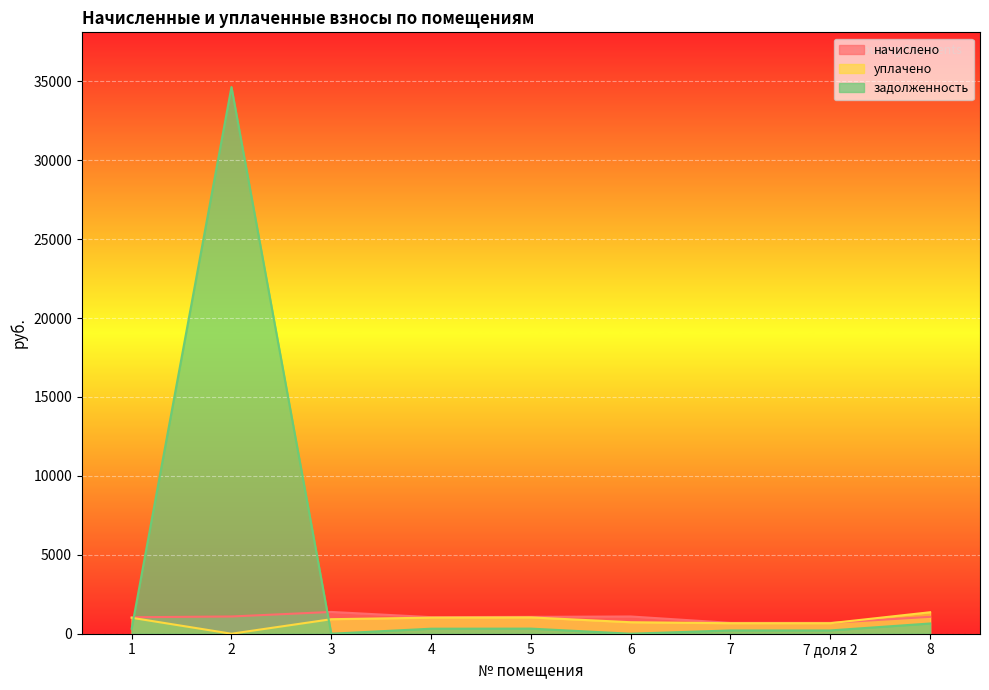

How many lines are shown in the chart?

3